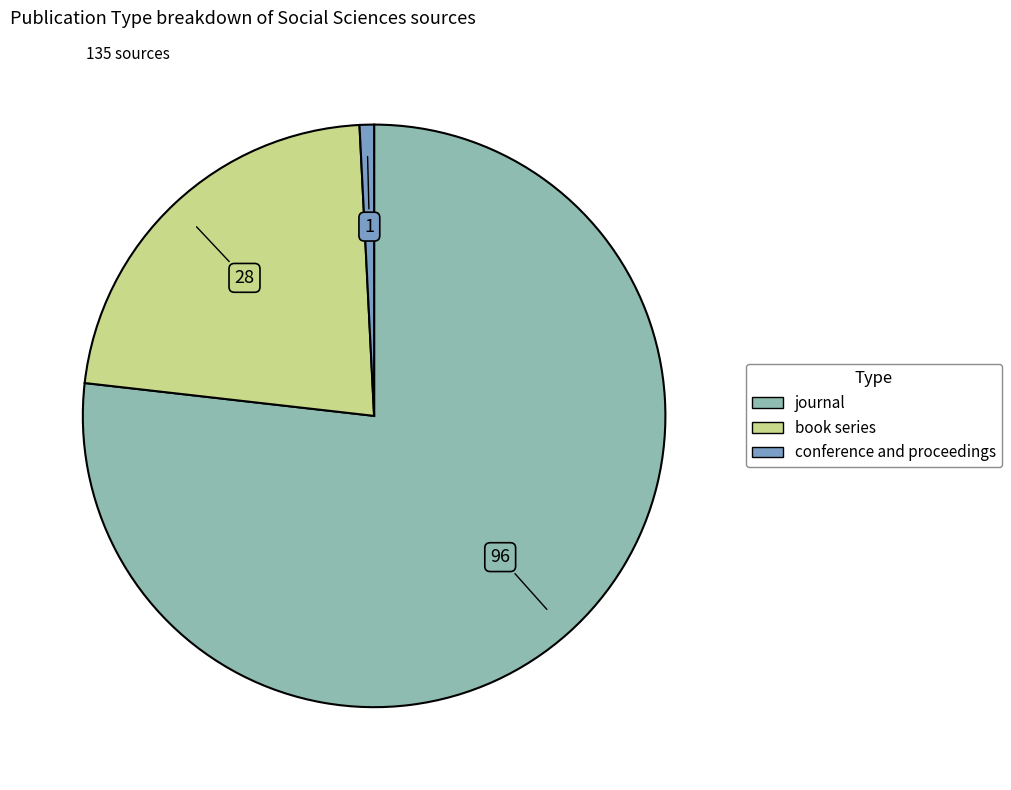

What is the majority slice?

journal